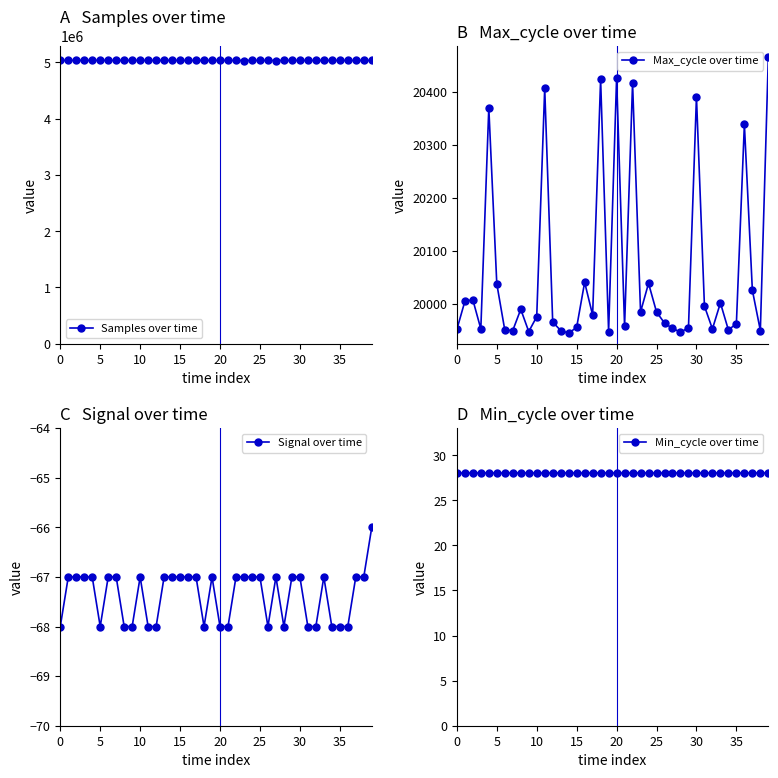

True or false: Max_cycle over time has a value of 19966 at 12.

True